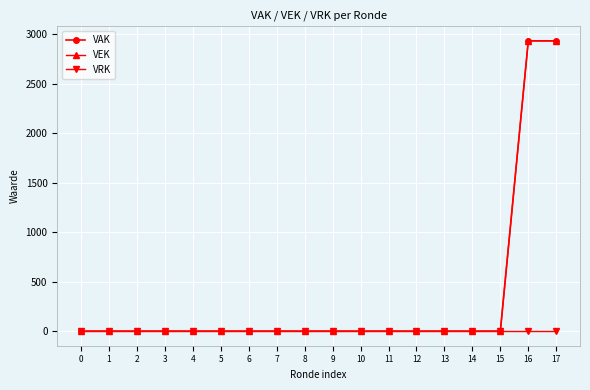

Is this an area chart (filled region under the line)?

No